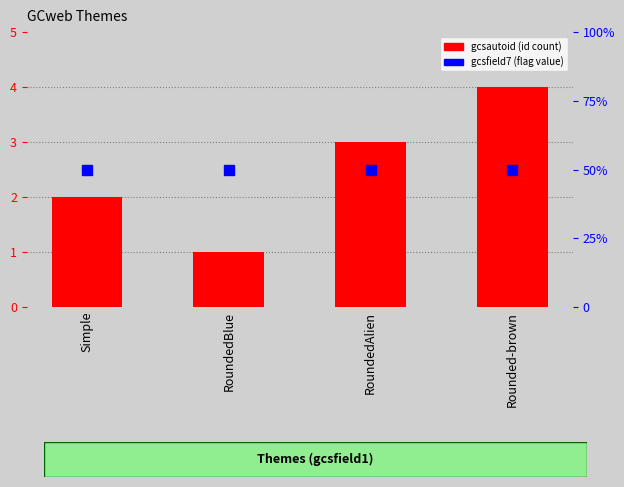

Does the chart contain any negative values?

No